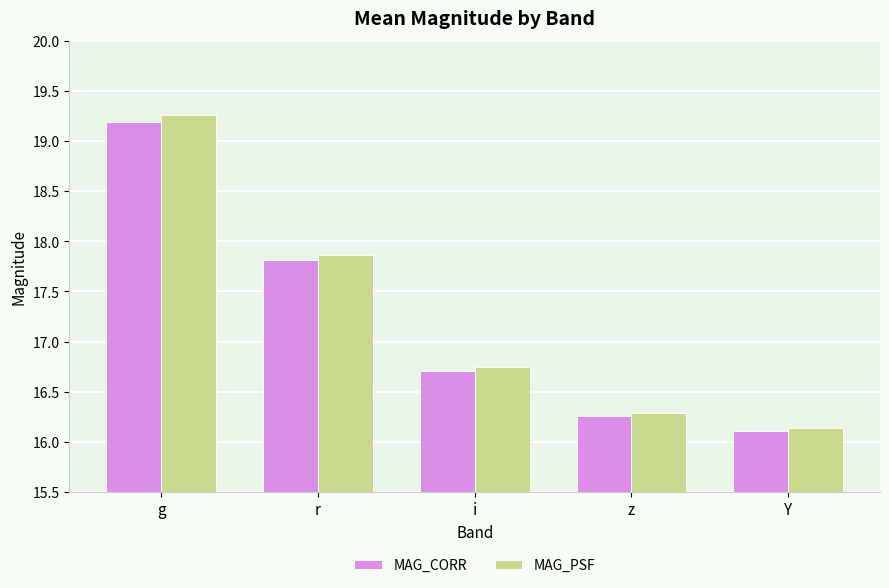

Which series has the largest total across all categories?

MAG_PSF